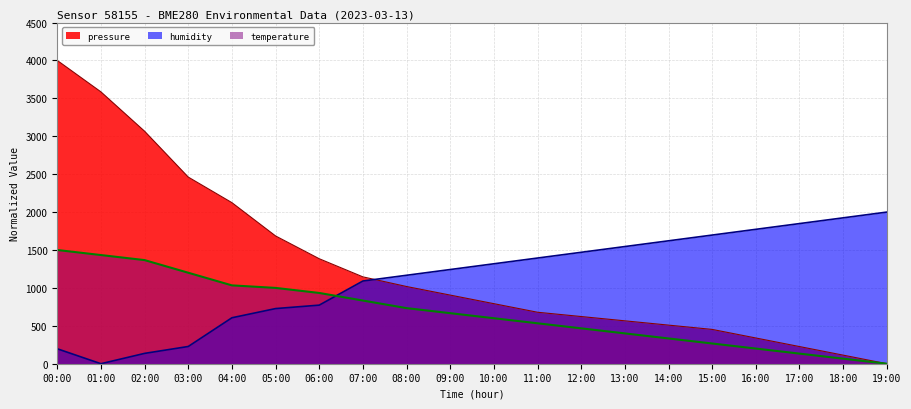

What is the difference between the maximum and minimum values in the pressure series?

4000.0